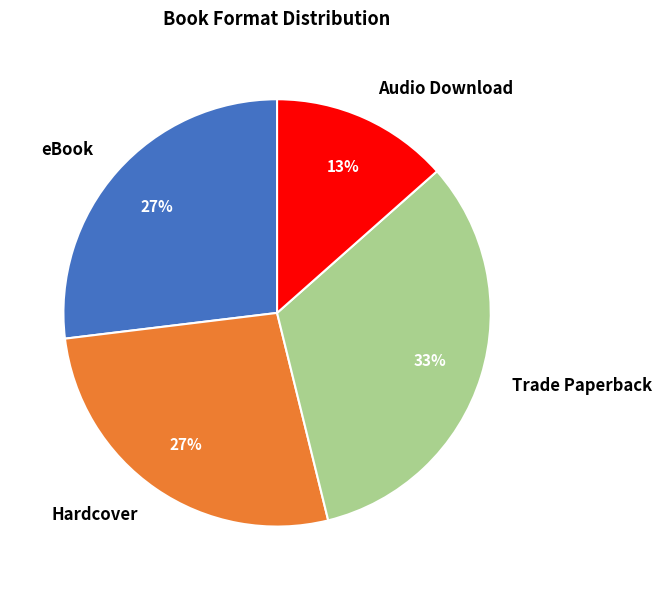

Approximately how many times larger is the value at eBook compared to Trade Paperback?

0.8